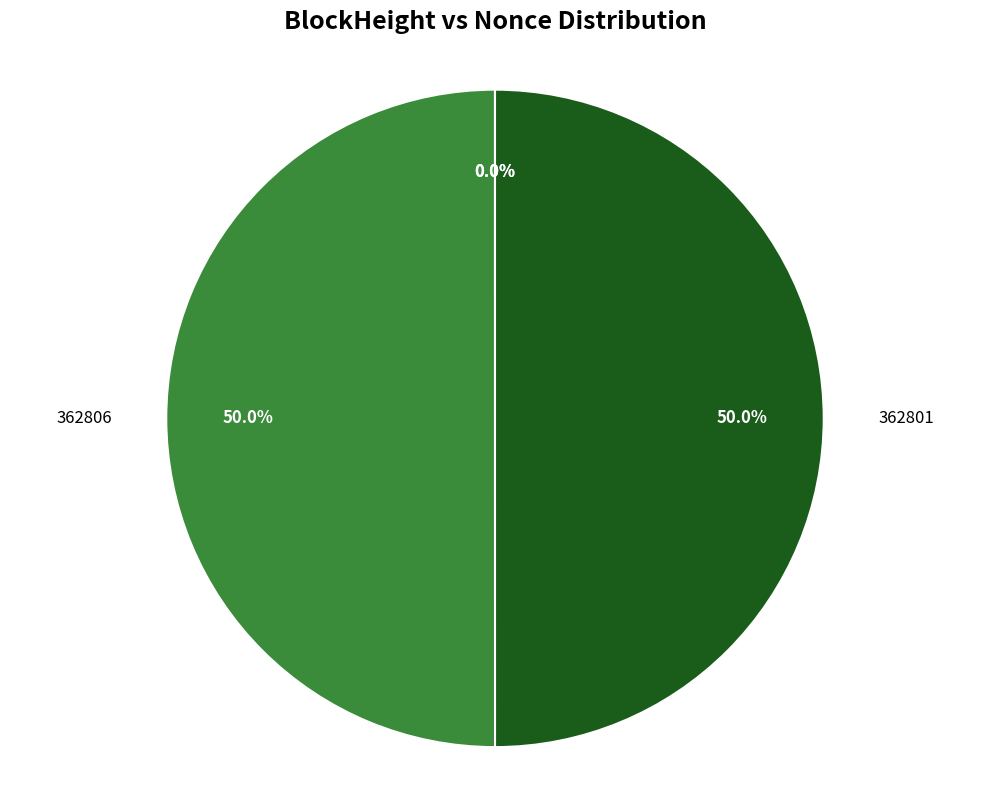

How much of the chart is everything except 362806?

50.0%